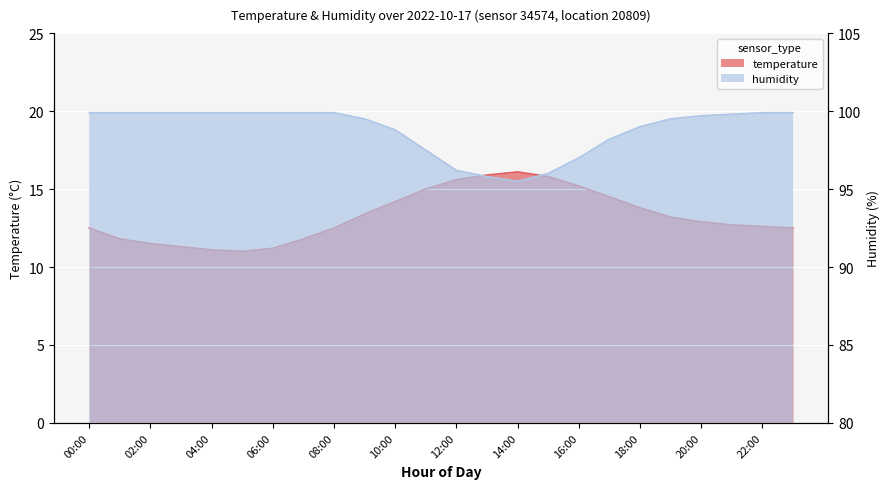

List the series in order of their peak value, lowest first.

temperature, humidity